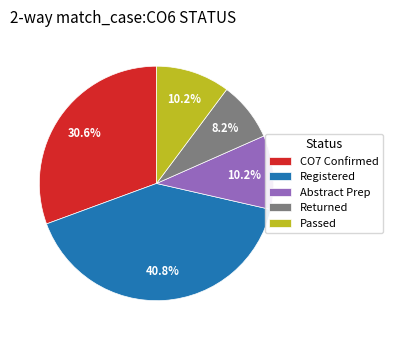

Do Registered and Passed together represent more than half of the pie?

Yes